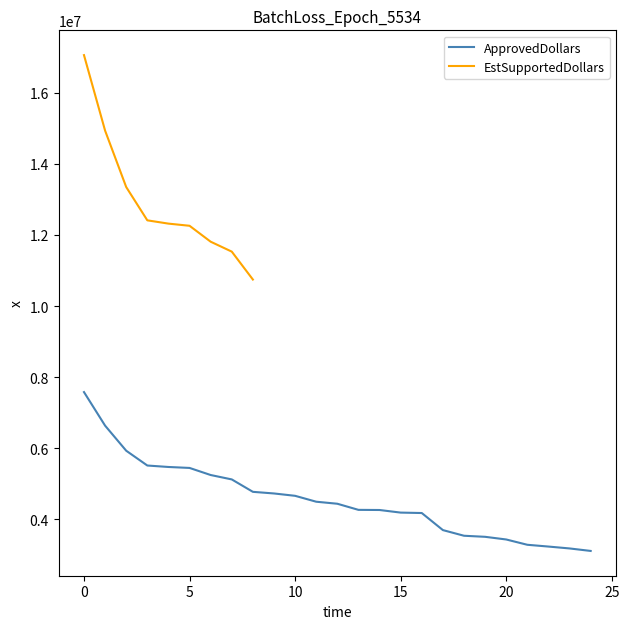

What is the minimum value for ApprovedDollars?

3114000